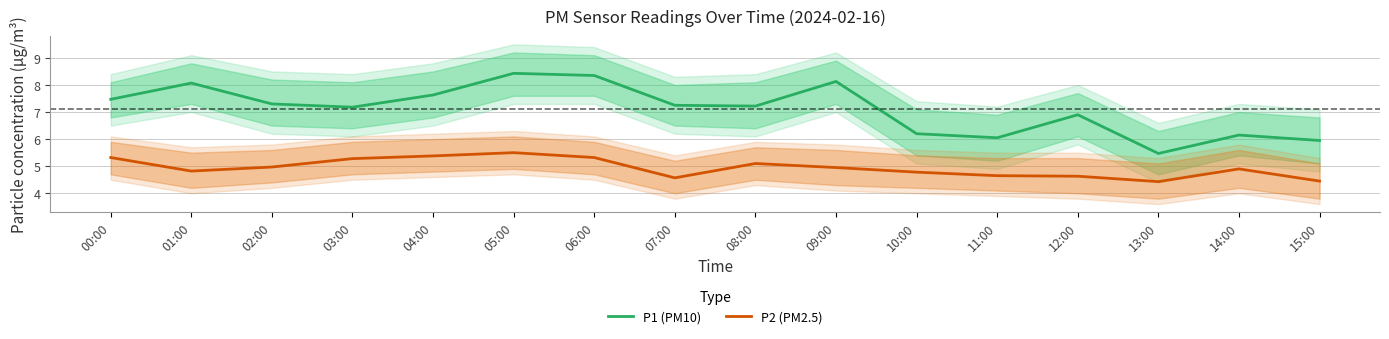

Which series changed the most between 02:00 and 12:00?

P1 (PM10)